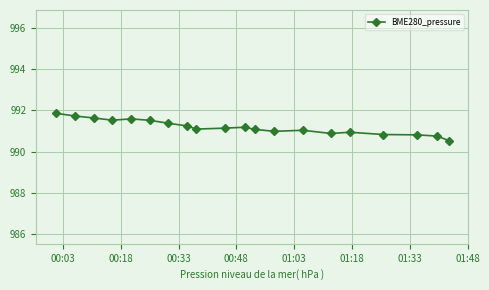

What is the difference between the maximum and minimum values?

1.3